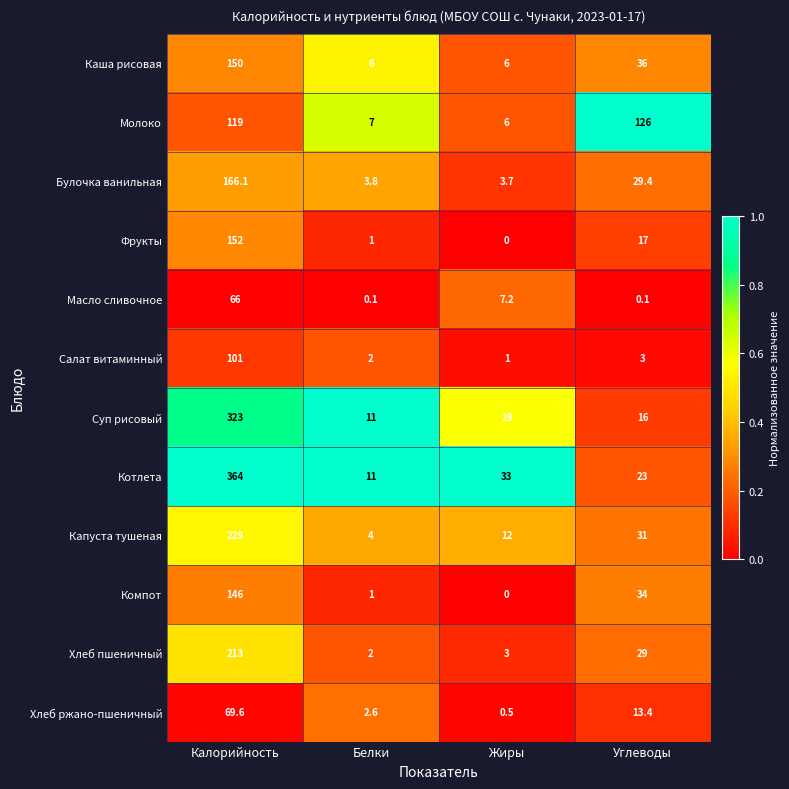

The Молоко series shows 2.9 at Жиры. True or false?

False